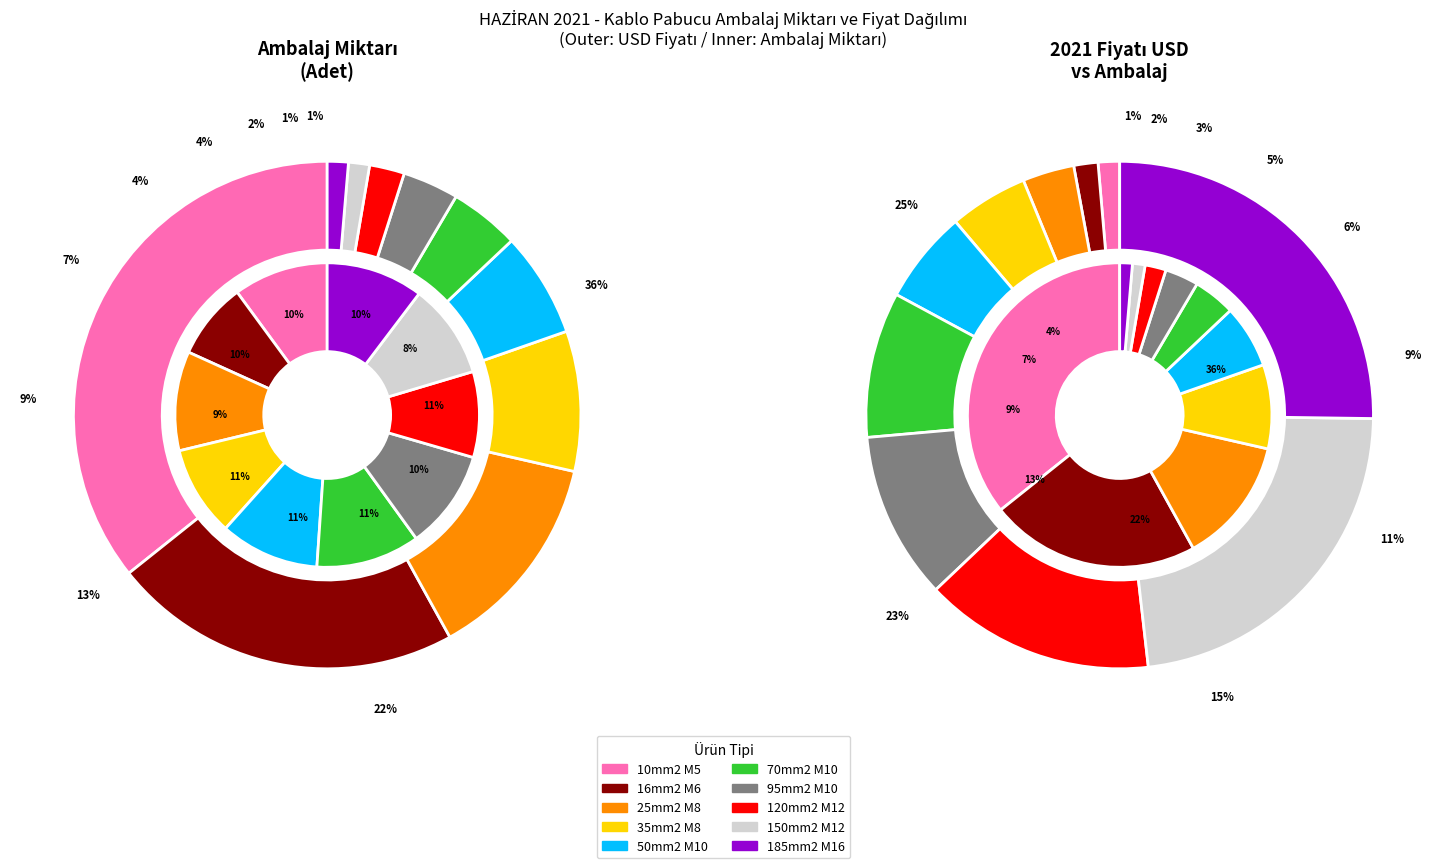

What percentage is the 185mm2 M16 slice, to the nearest percent?

1%